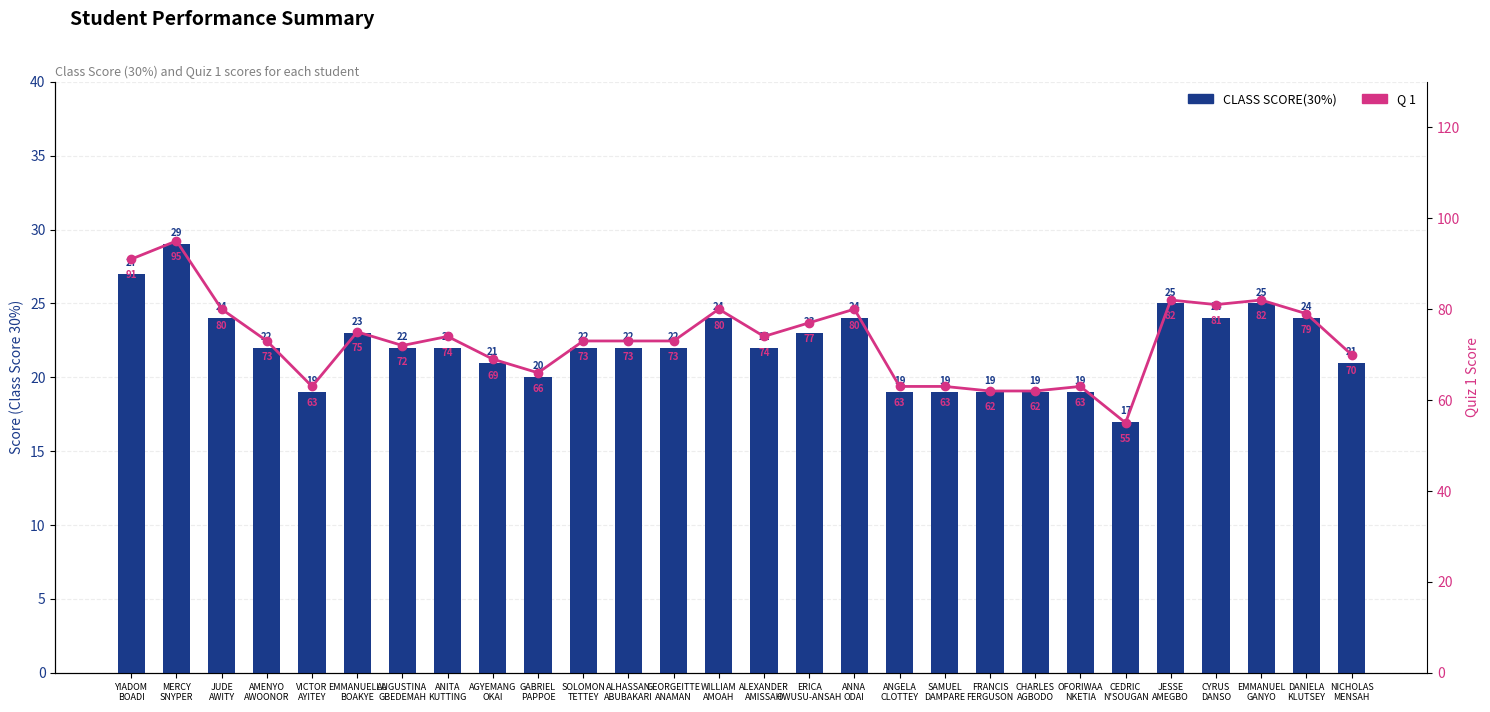

Reading right to left, list all the values displayed in this chart.

CLASS SCORE(30%): 21	24	25	24	25	17	19	19	19	19	19	24	23	22	24	22	22	22	20	21	22	22	23	19	22	24	29	27
Q 1: 70	79	82	81	82	55	63	62	62	63	63	80	77	74	80	73	73	73	66	69	74	72	75	63	73	80	95	91